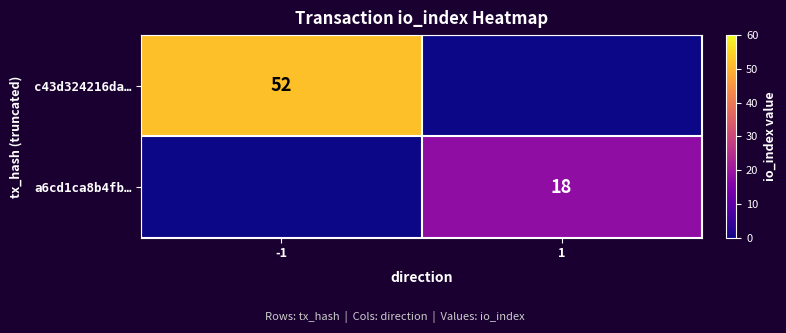

What is the total value across all series at -1?

52